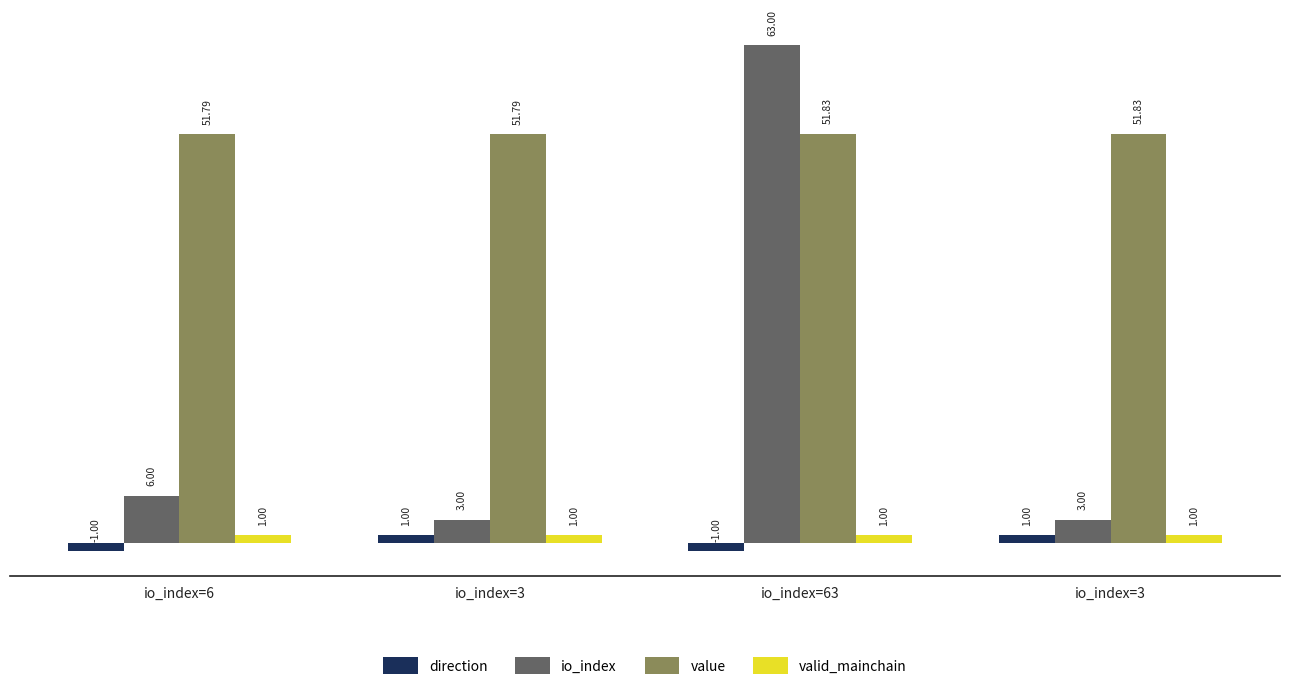

At io_index=63, list the series in order from largest to smallest.

io_index, value, valid_mainchain, direction